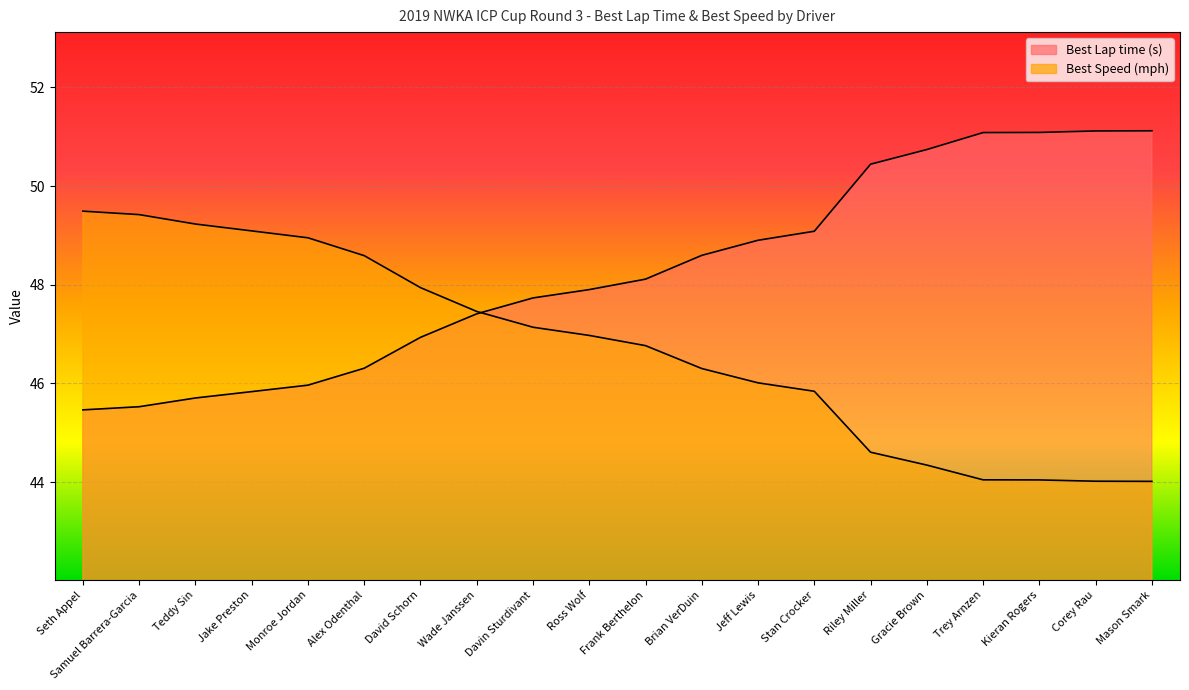

At Gracie Brown, list the series in order from smallest to largest.

Best Speed, Best Lap time